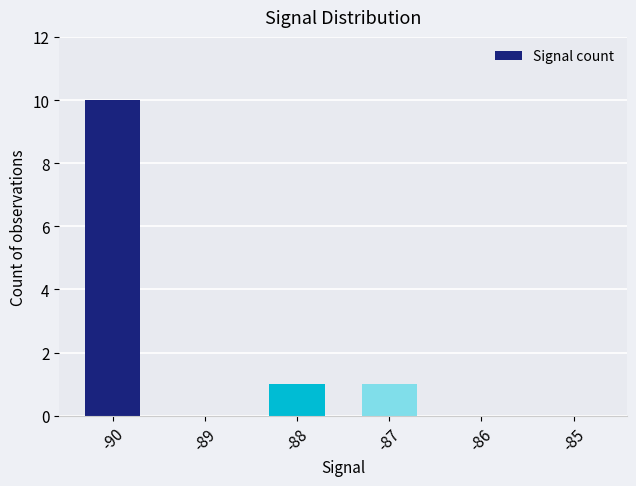

How many series are shown in this chart?

1